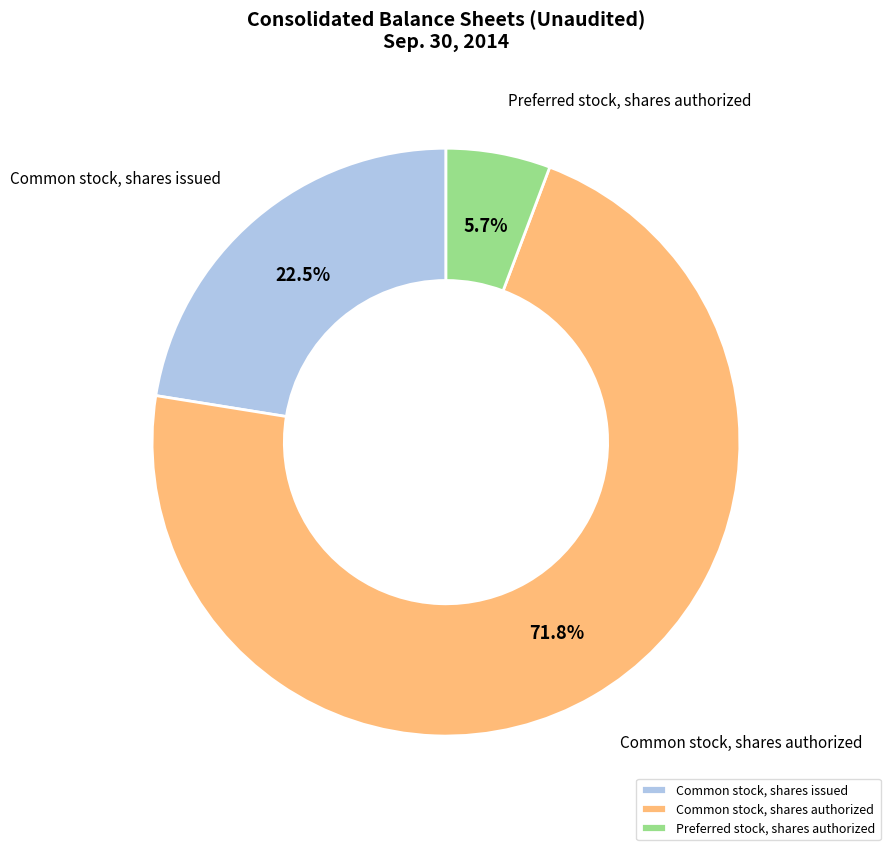

Which category has the biggest portion of the pie?

Common stock, shares authorized